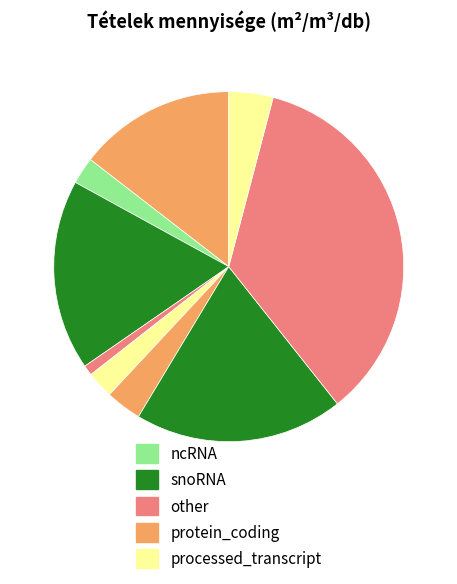

Is there a majority slice in this chart?

No